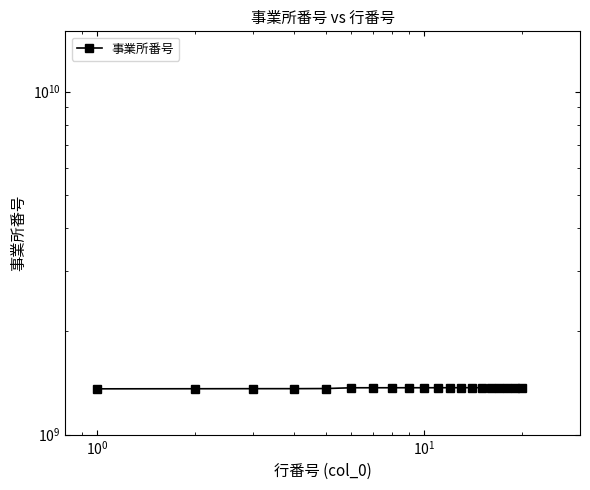

Is this an area chart (filled region under the line)?

No